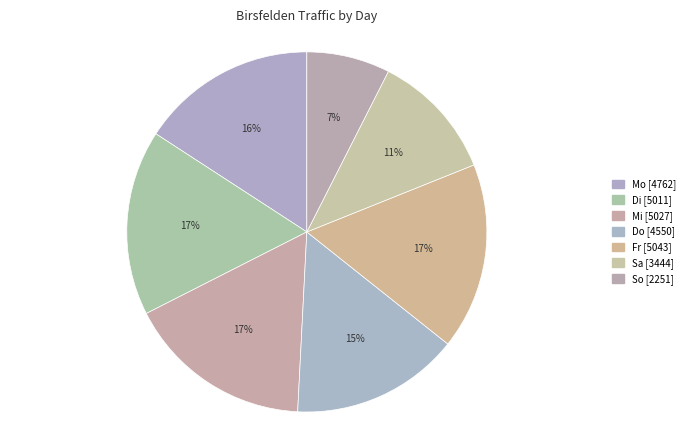

How many segments does this pie chart have?

7